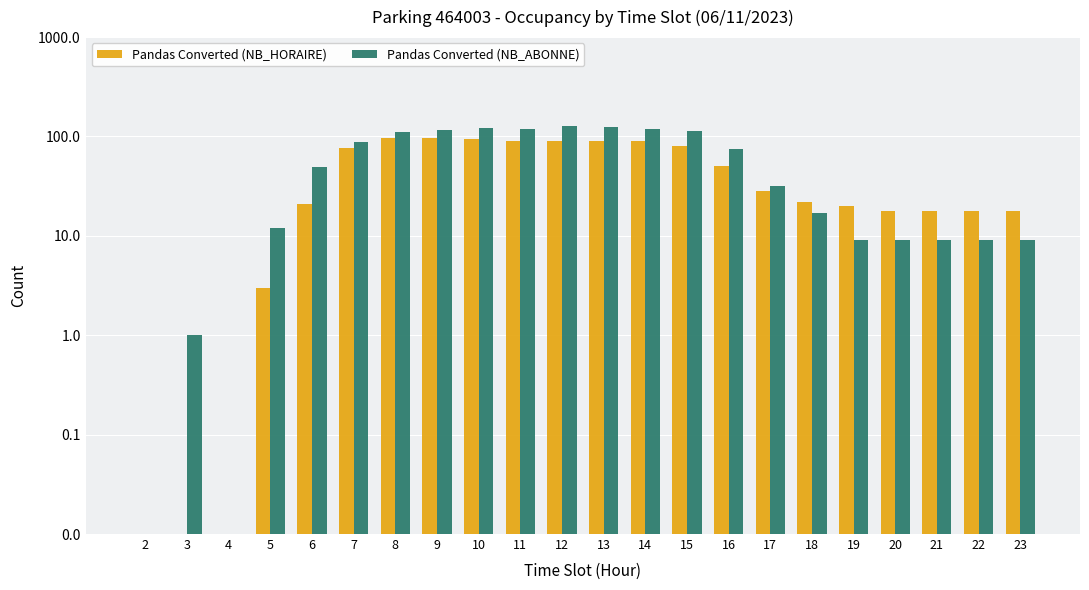

How many bars are there in total?

44